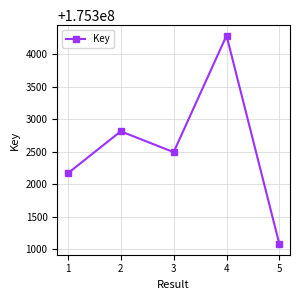

What is the value of the 5th point from the left?

175301078